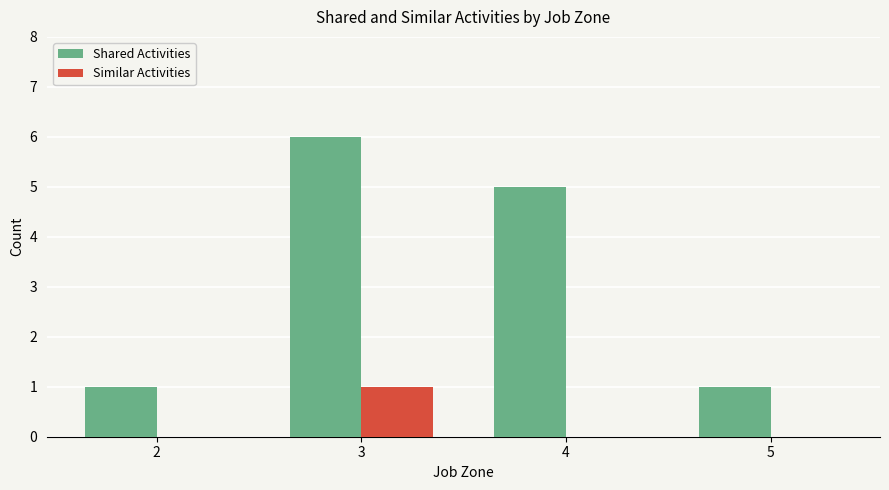

Are the bars horizontal?

No